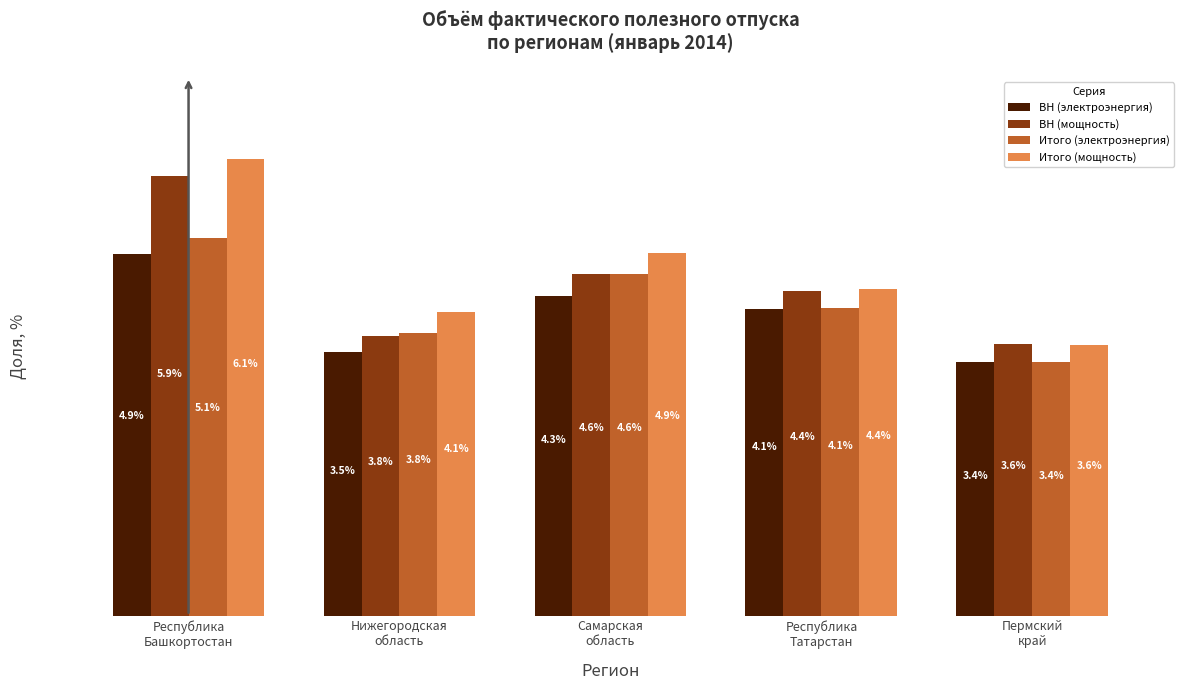

Which series has the largest total across all categories?

Итого (мощность)